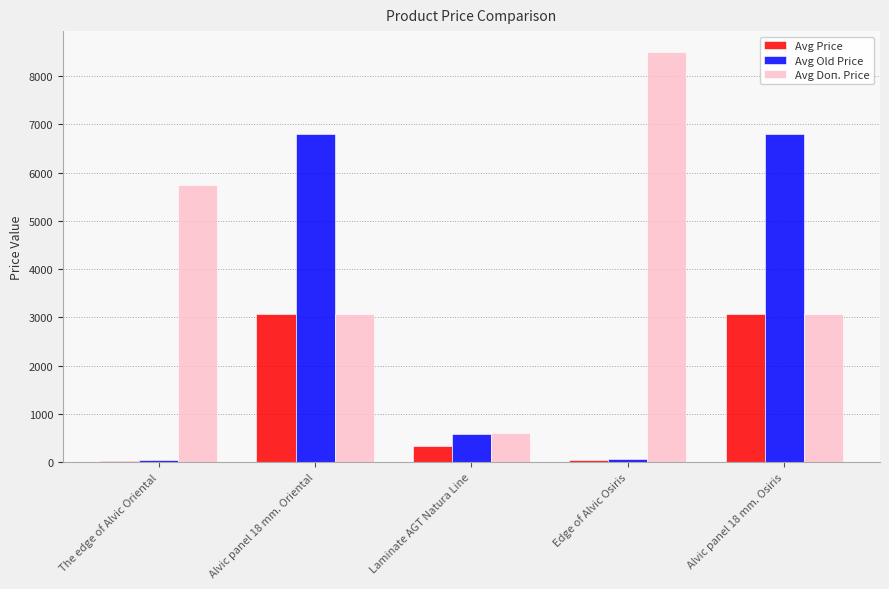

Which series has the largest total across all categories?

Avg Doп. Price